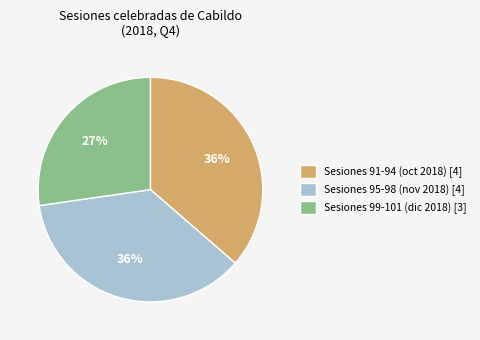

What is the ratio of the value at Sesiones 95-98 (nov 2018) [4] to the value at Sesiones 99-101 (dic 2018) [3]?

1.3